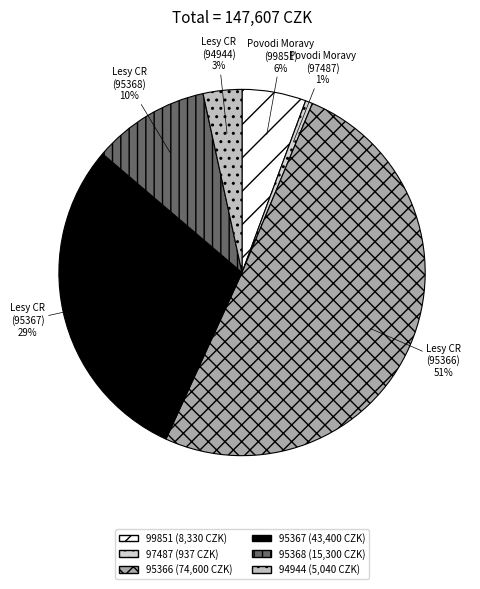

What is the smallest slice in the pie chart?

97487